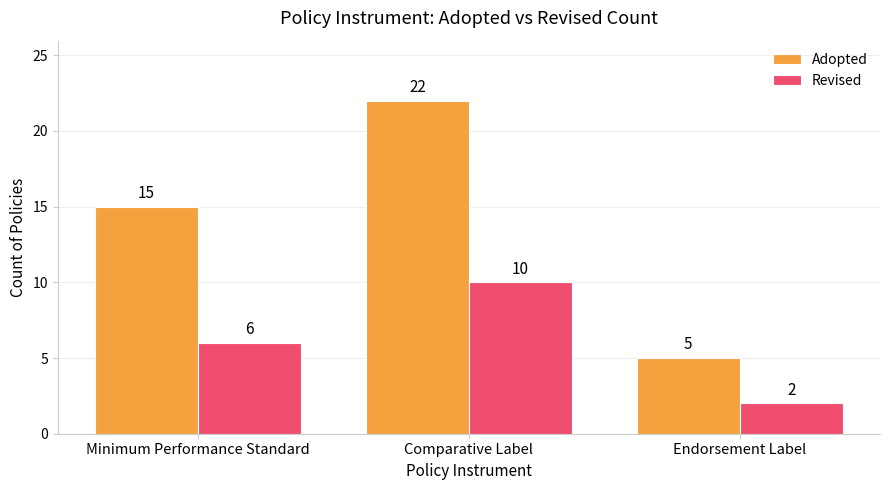

Which category has the highest value across all series?

Comparative Label